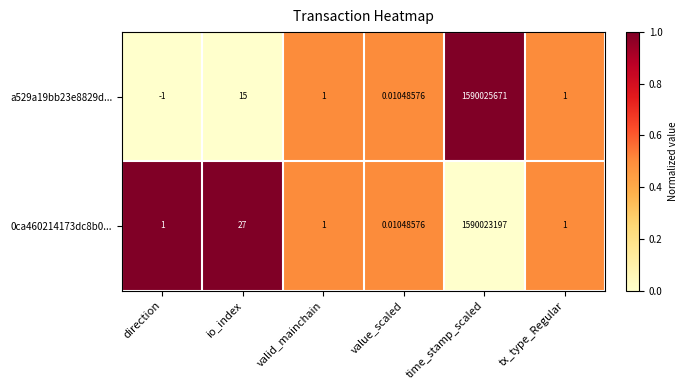

Is the value of a529a19bb23e8829d... at tx_type_Regular greater than the value of 0ca460214173dc8b0... at io_index?

No